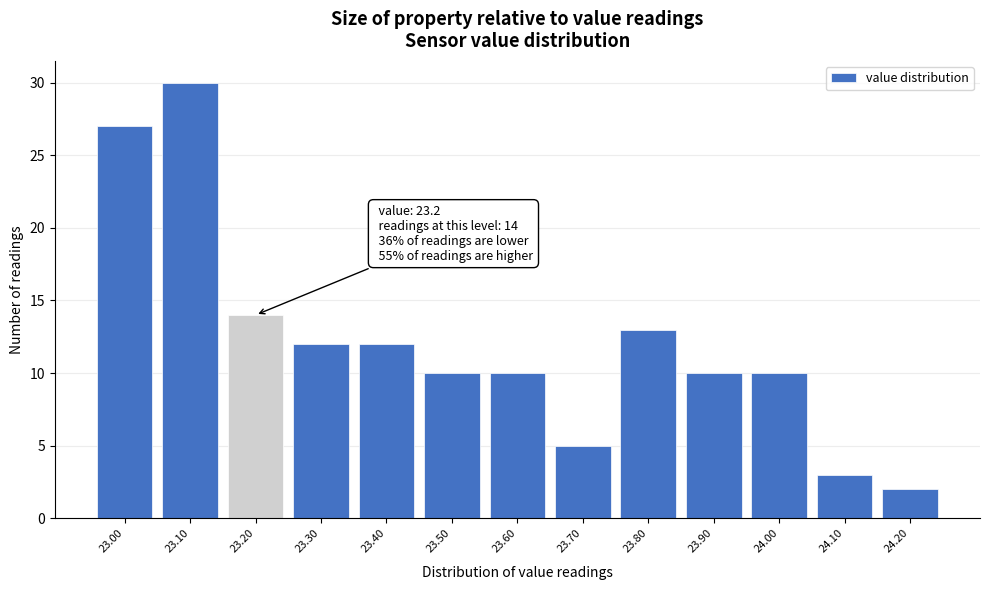

Over which range of the x-axis is the bar tallest?

23.05 to 23.15